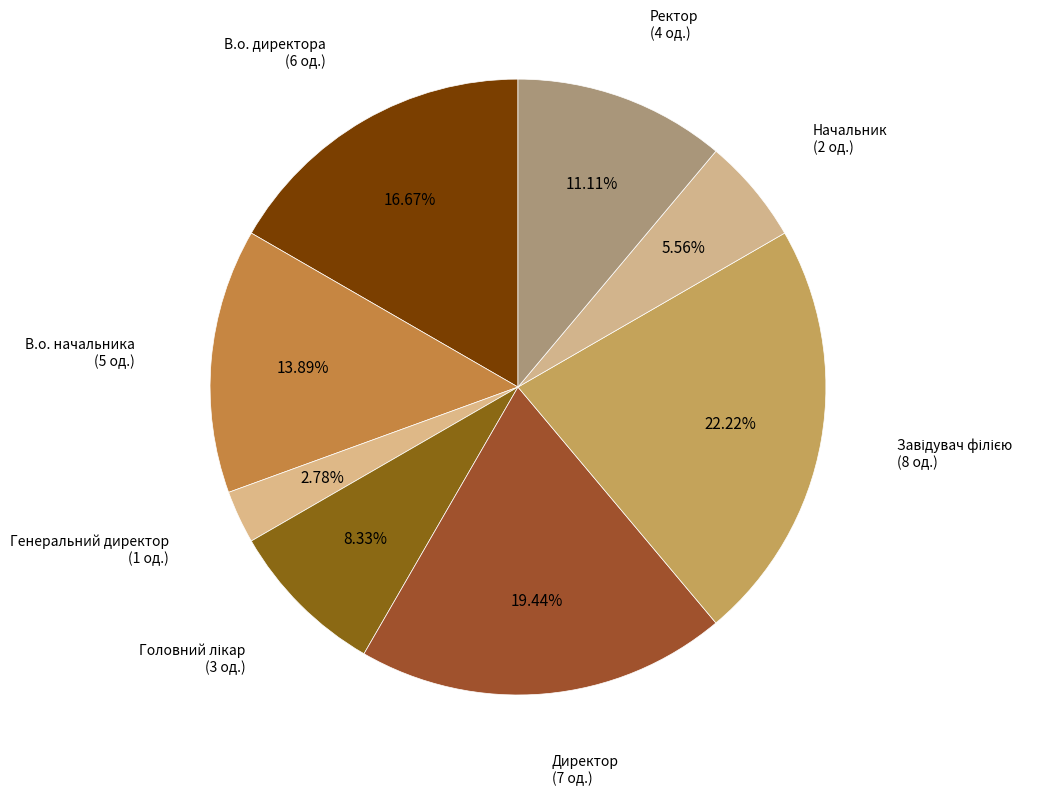

What is the ratio of the value at Начальник to the value at В.о. начальника?

0.4